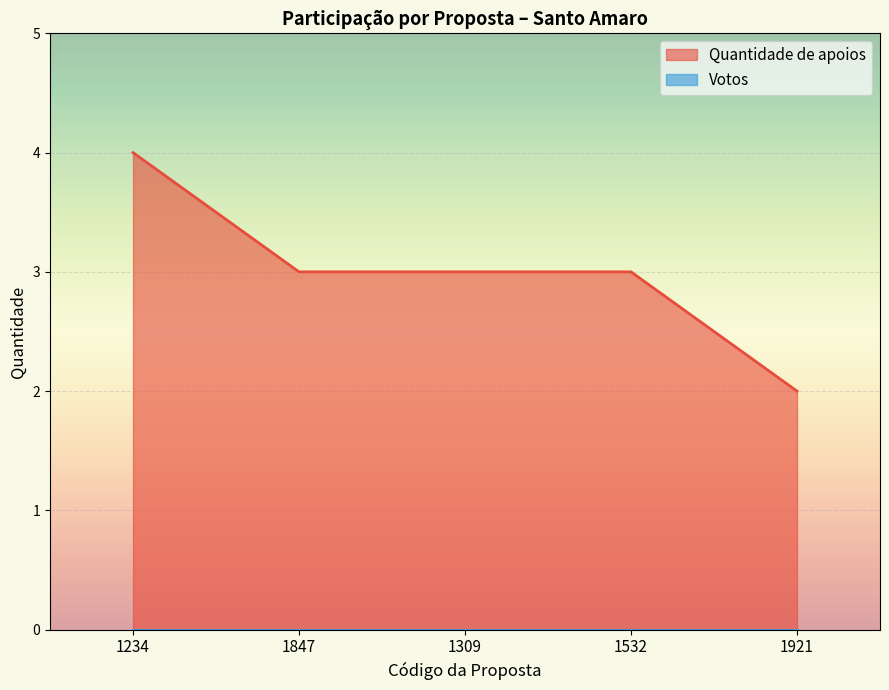

At which category does the chart reach its peak across all series?

1234